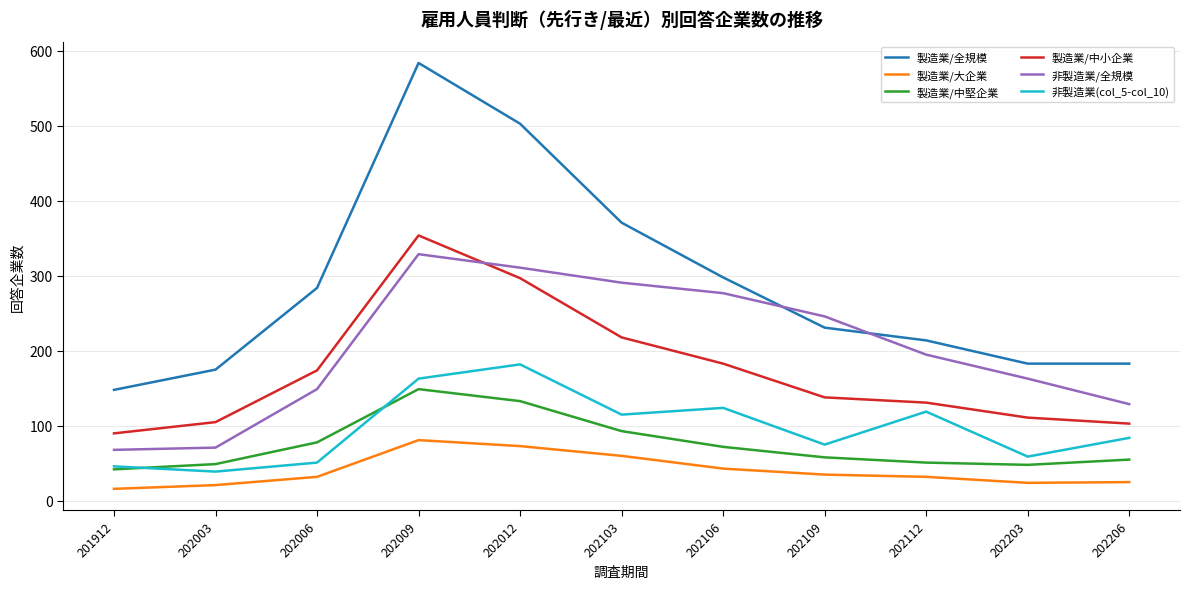

True or false: 製造業/中小企業 has a value of 183 at 202106.

True